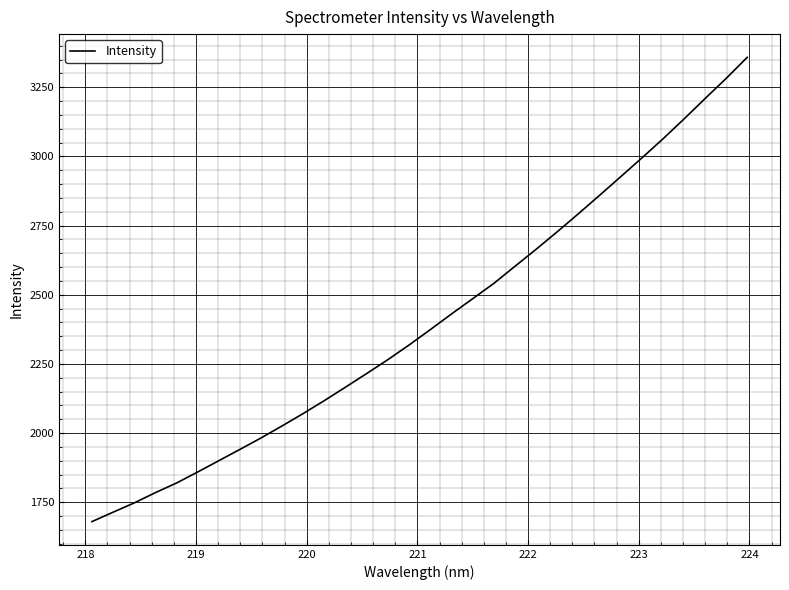

What is the smallest value displayed?

1680.0